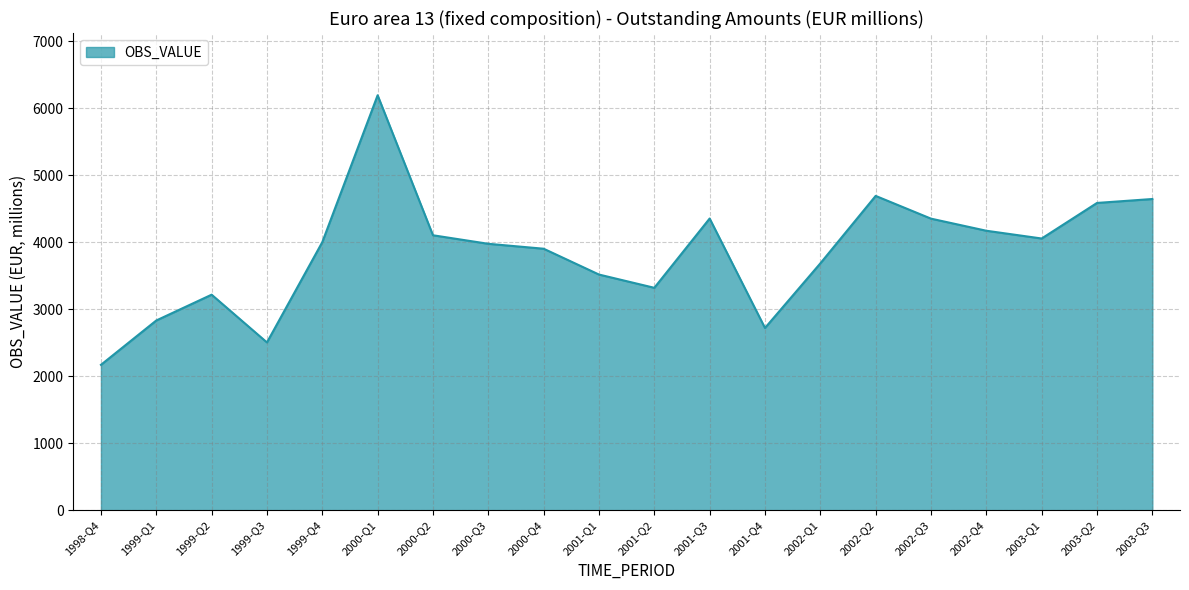

Is it true that the value at 2002-Q3 is 7633.9?

False